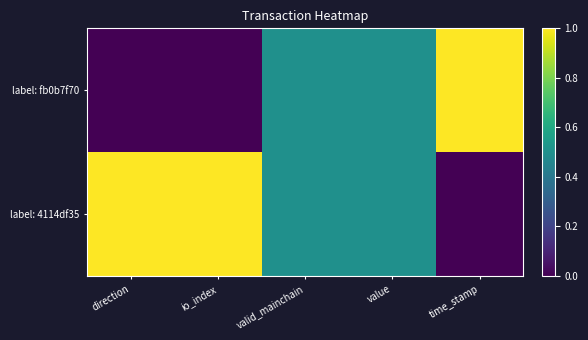

List the series in order of their overall mean, highest first.

label: 4114df35, label: fb0b7f70